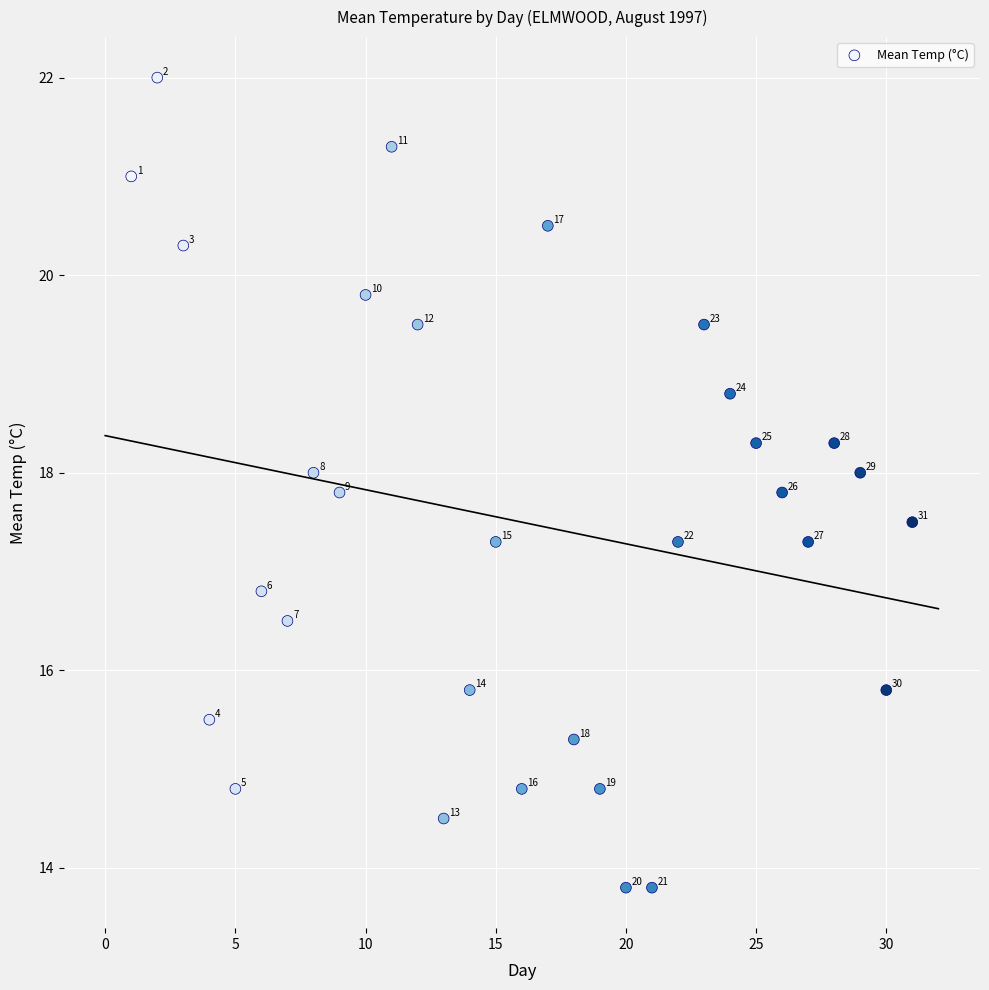

What is the range of X values (max minus min)?

30.0